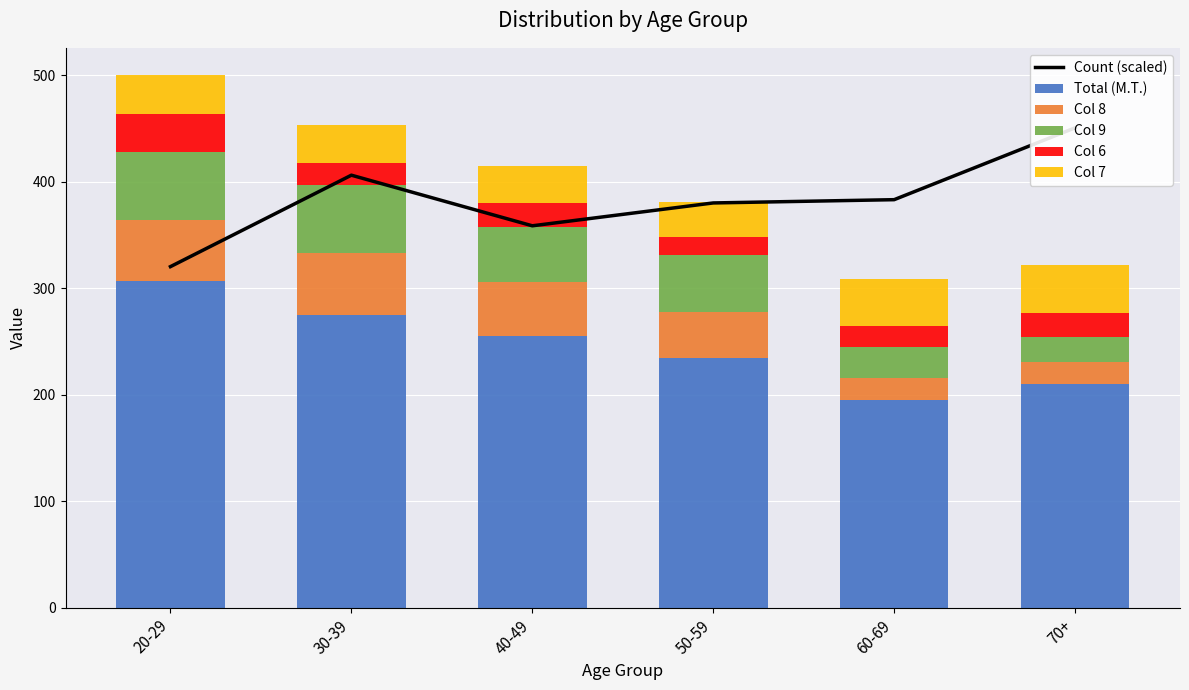

How many categories are shown in the chart?

6